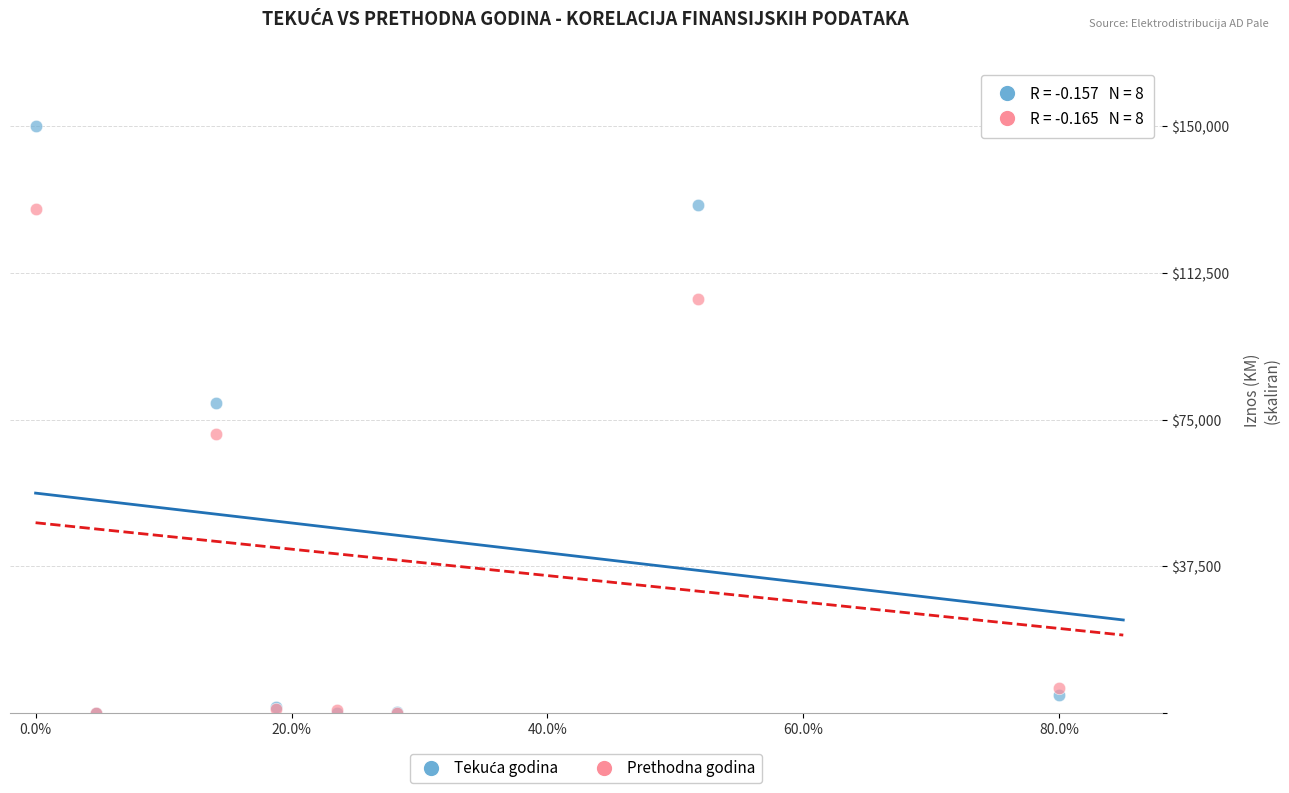

In the Prethodna godina series, what Y value is closest to 64410?

71205.4